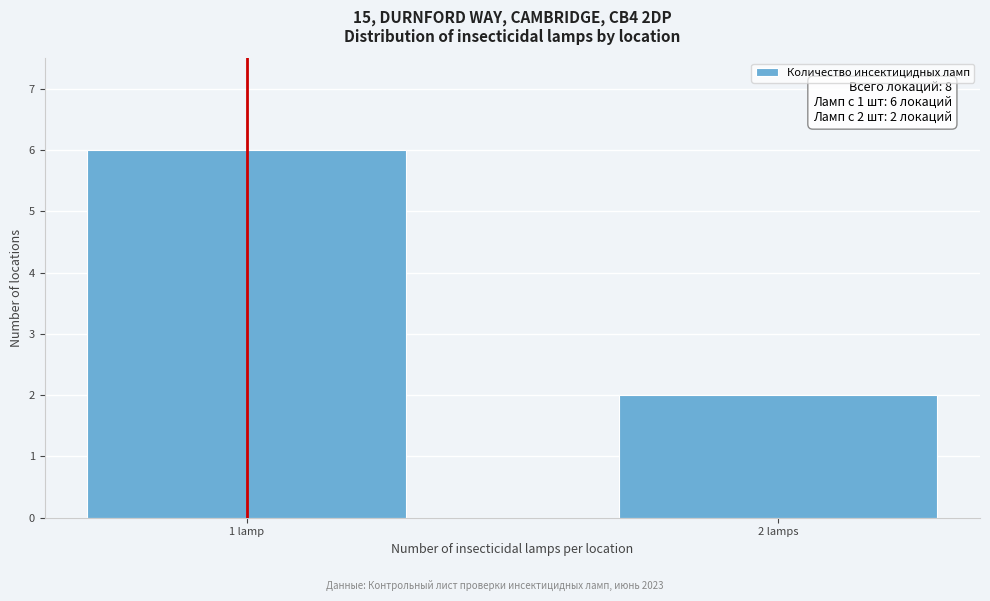

Reading right to left, transcribe all the data shown in this chart.

2 lamps=2	1 lamp=6